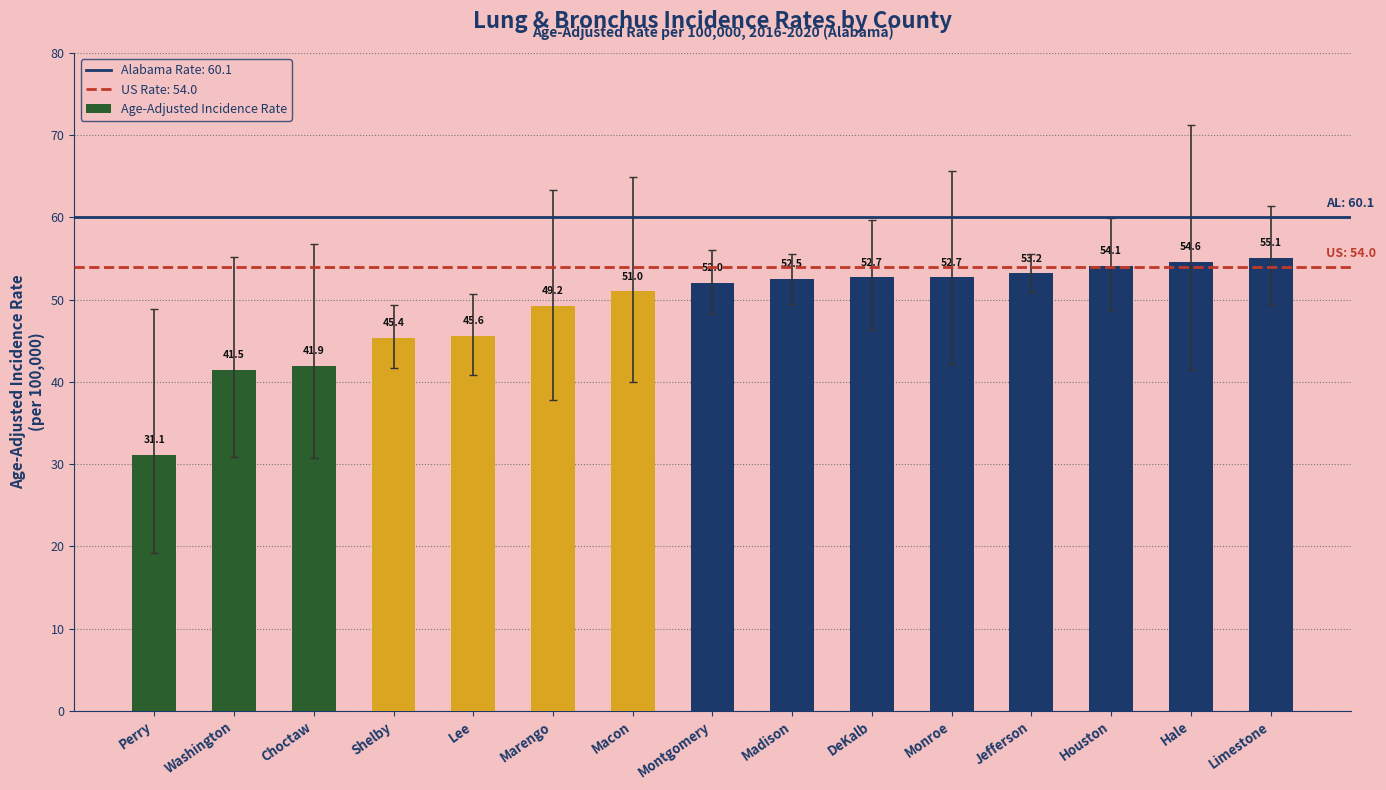

True or false: the data shows 11.8 at Perry.

False